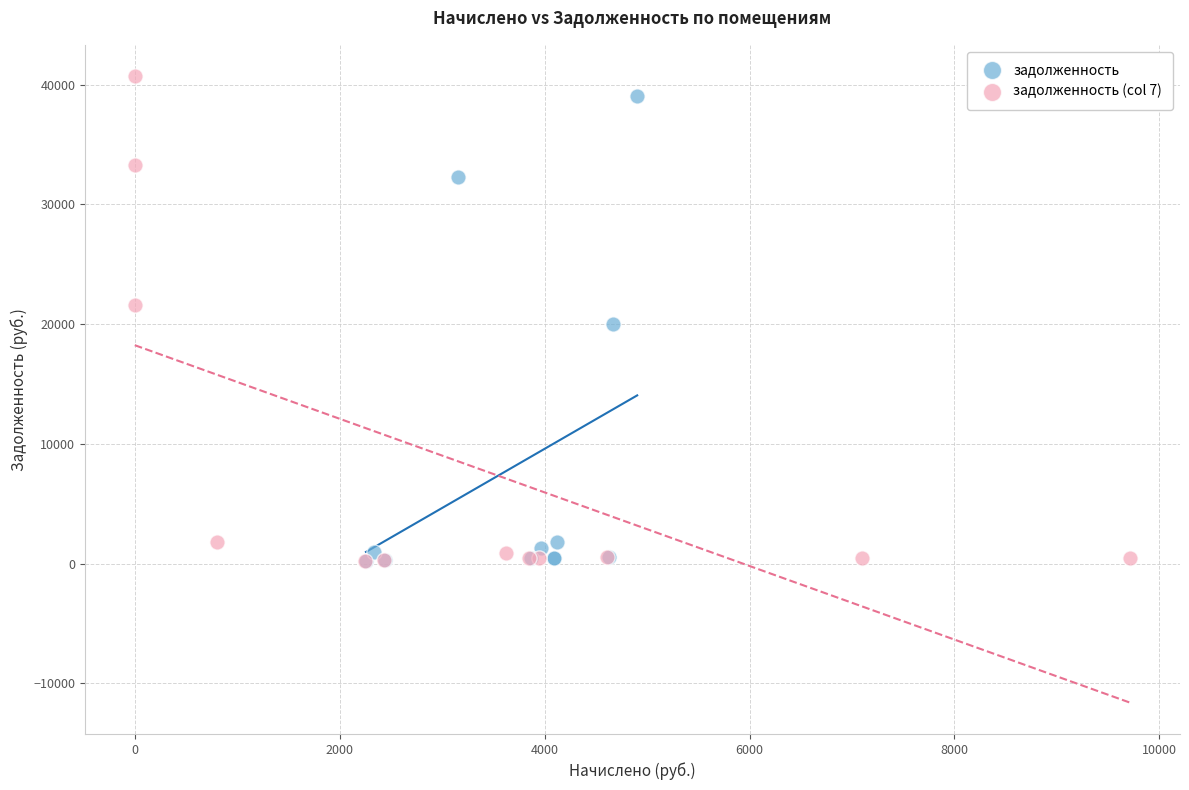

Which series reaches the maximum Y coordinate?

задолженность (col 7)